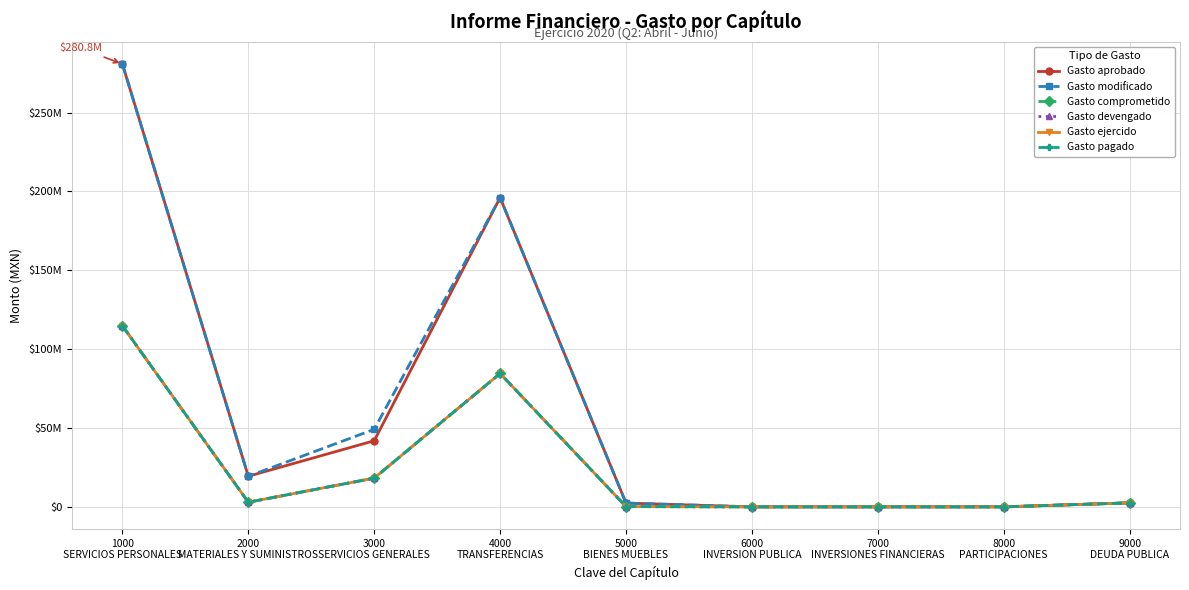

True or false: Gasto pagado and Gasto ejercido intersect in this chart.

False